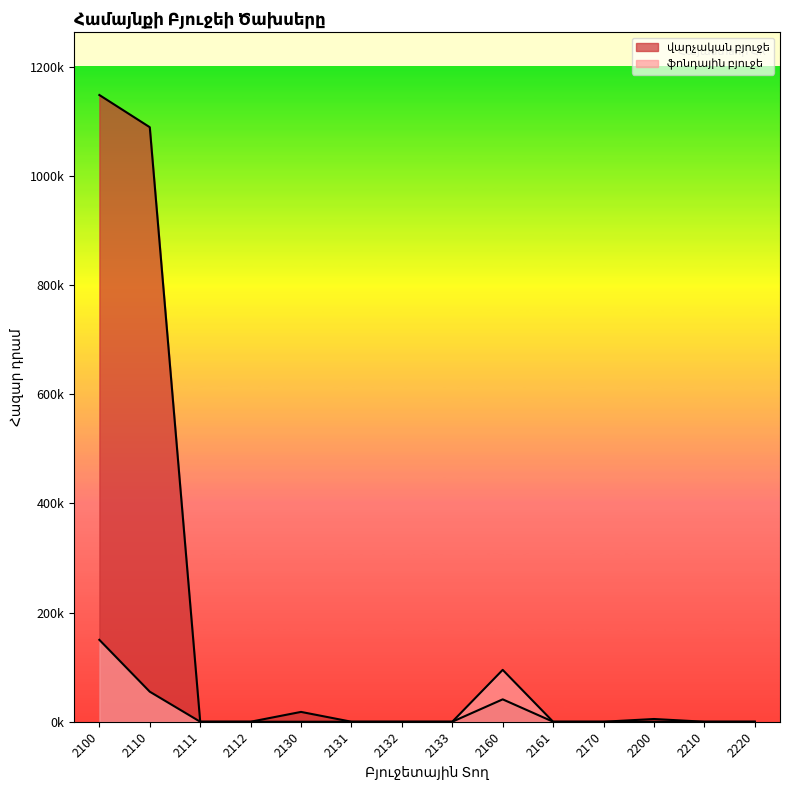

True or false: վարչական բյուջե has a value of 0 at 2132.

True